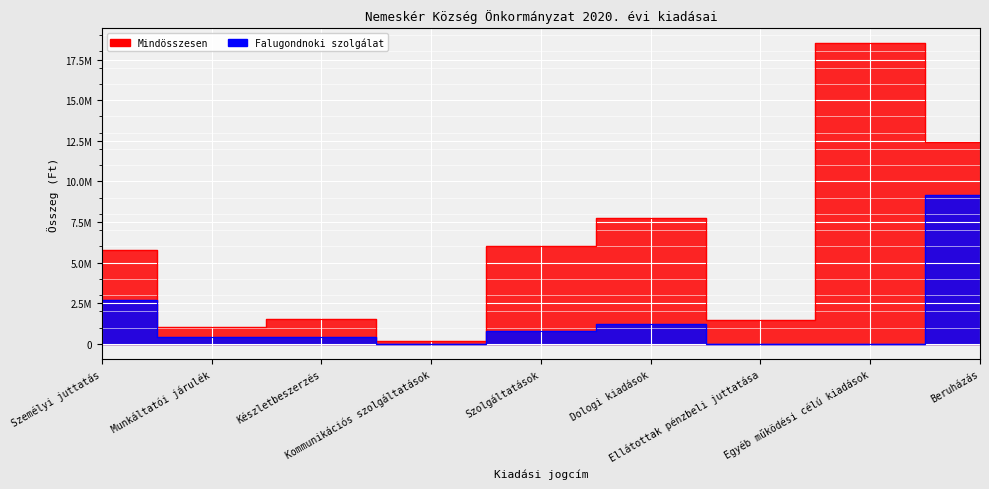

Which category has the highest value across all series?

Egyéb működési célú kiadások